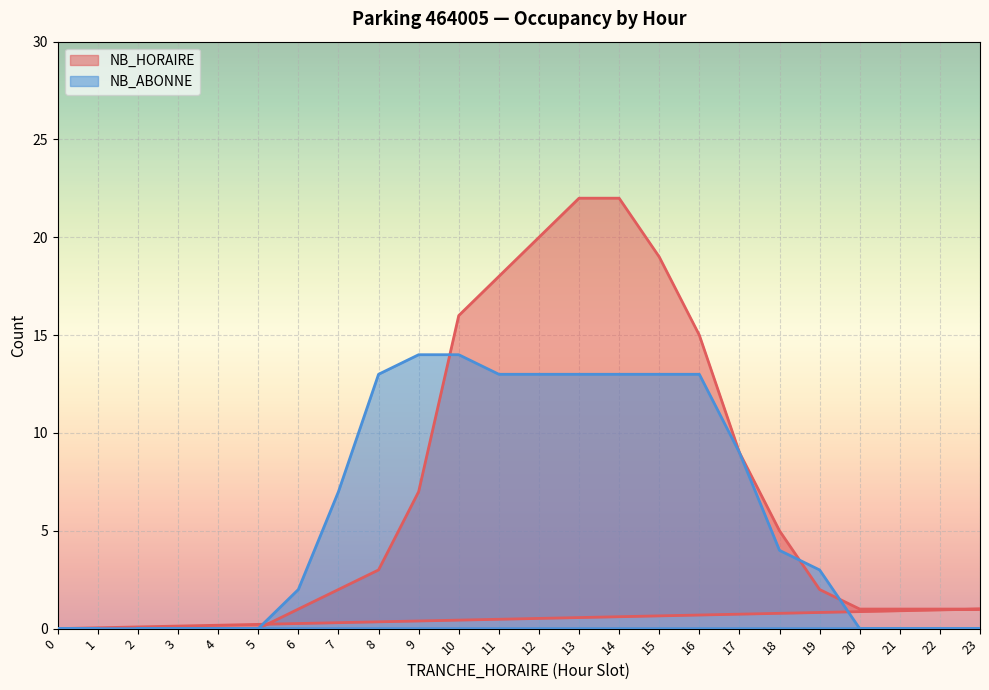

List the labels in order of NB_ABONNE value, smallest first.

2, 3, 4, 5, 20, 21, 22, 23, 0, 1, 6, 19, 18, 7, 17, 8, 11, 12, 13, 14, 15, 16, 9, 10